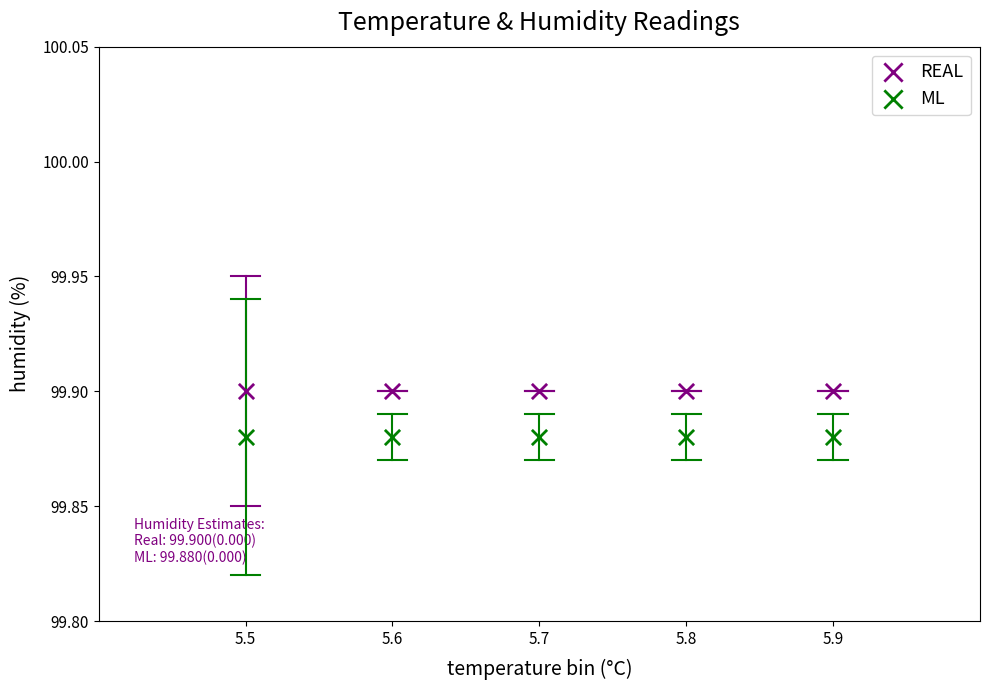

Across all data points, what is the average X value?

3.0